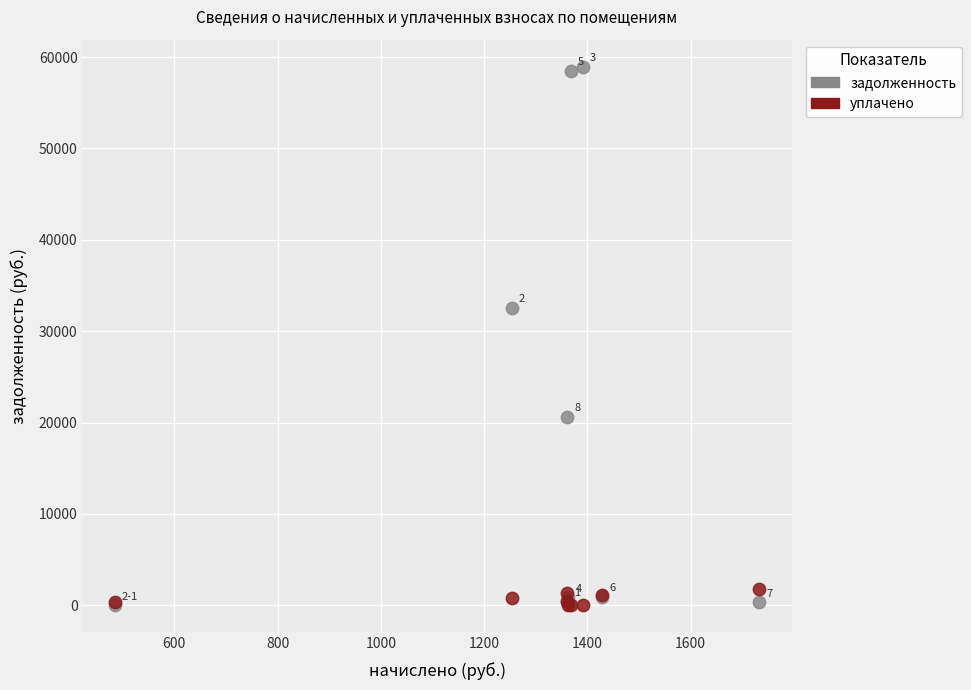

Across all series, what Y value is closest to 29481?

32579.1